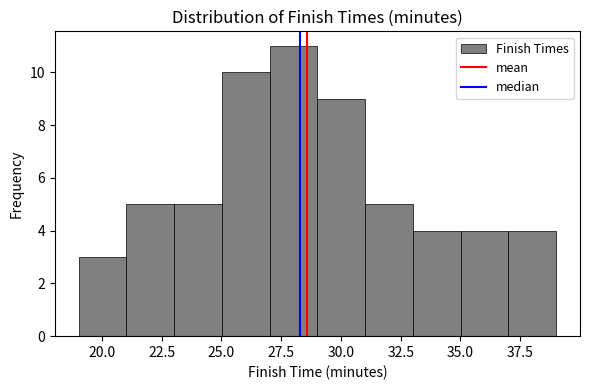

Read against the x-axis, roughly where is the centre of the tallest bar?

28.0